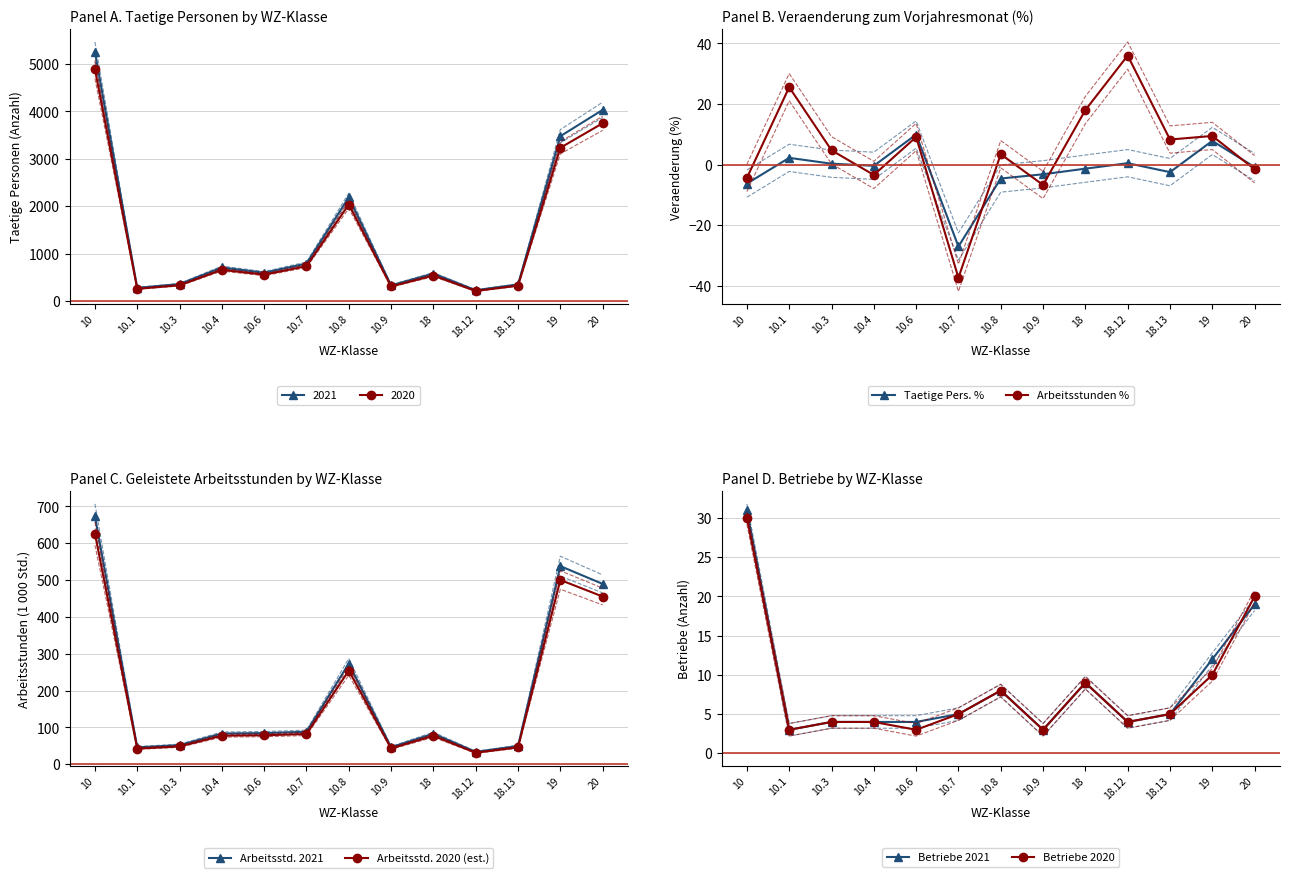

What are all the series names shown in the legend?

Taetige Pers. %, Arbeitsstunden %, Arbeitsstd. 2021, Arbeitsstd. 2020 (est.), Betriebe 2021, Betriebe 2020